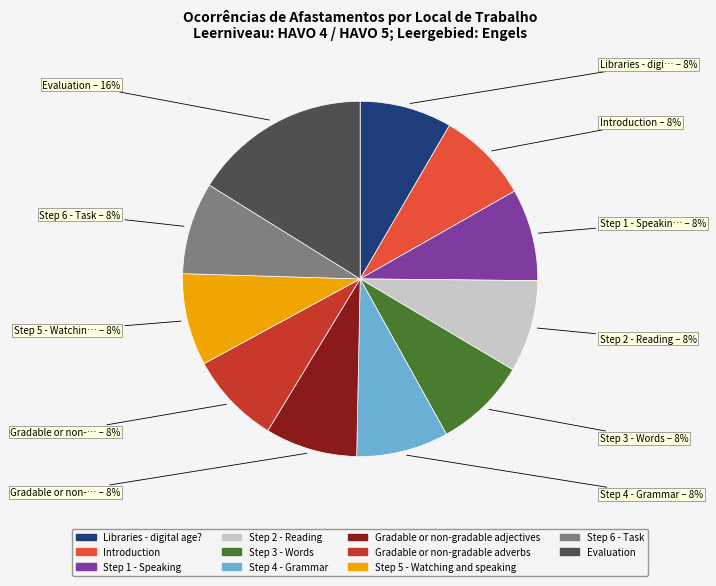

Approximately how many times larger is the value at Gradable or non-gradable adjectives compared to Step 1 - Speaking?

1.0